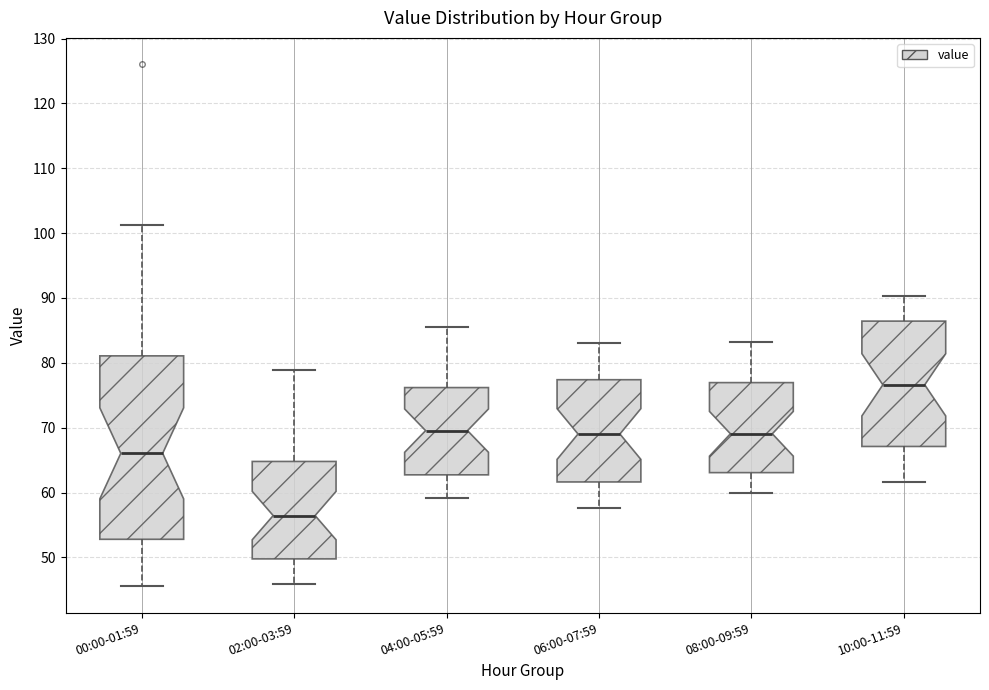

Reading left to right, read every box against the y-axis: the position of its median line, the range the box covers, and the ends of its whiskers. The values are not printed on the chart, so give them approximately, as read against the axis.

00:00-01:59: median 66, box 53 to 81, whiskers 46 to 101
02:00-03:59: median 56, box 50 to 65, whiskers 46 to 79
04:00-05:59: median 70, box 63 to 76, whiskers 59 to 86
06:00-07:59: median 69, box 62 to 77, whiskers 58 to 83
08:00-09:59: median 69, box 63 to 77, whiskers 60 to 83
10:00-11:59: median 77, box 67 to 86, whiskers 62 to 90